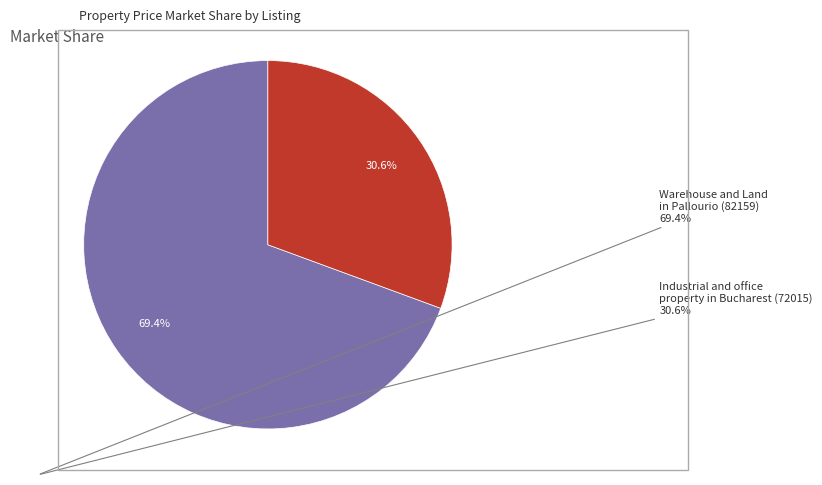

Is there a majority slice in this chart?

Yes